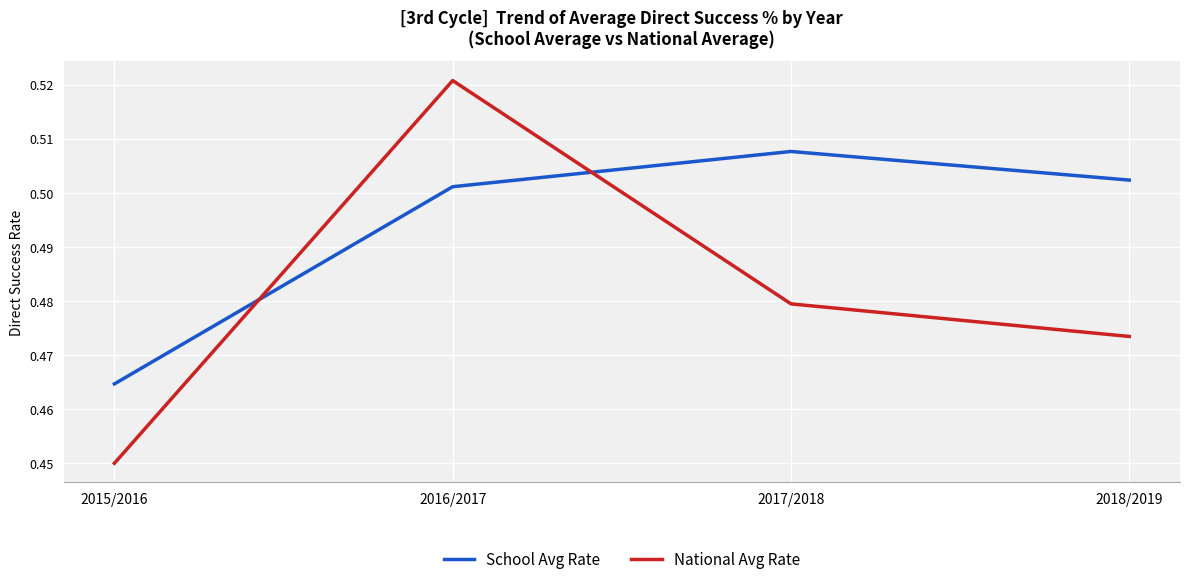

Which series has the largest range (max minus min)?

National Avg Rate